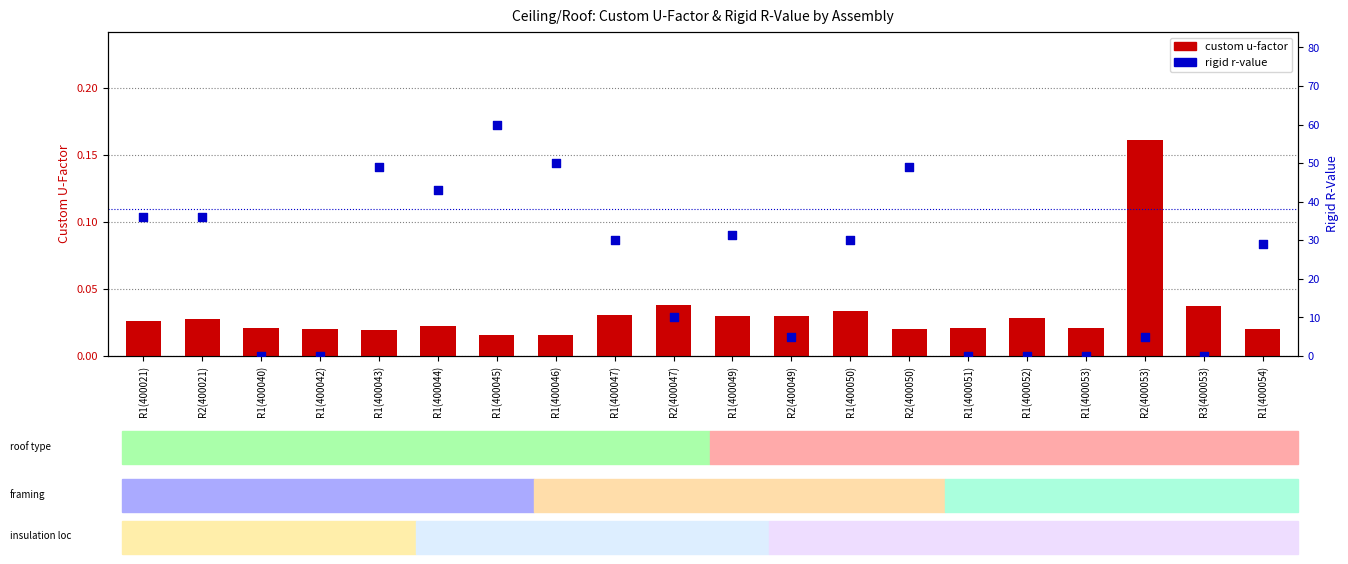

At how many categories does at least one series exceed 31?

8